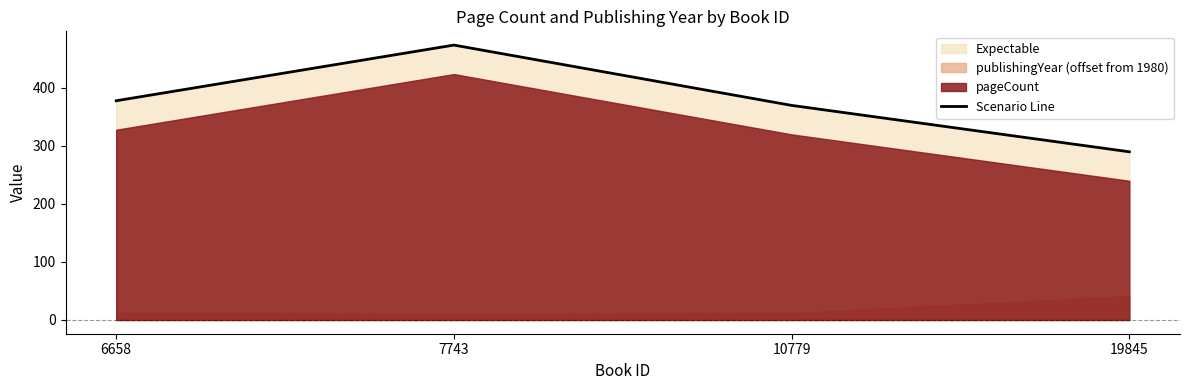

Reading right to left, transcribe all the data shown in this chart.

290	370	474	378